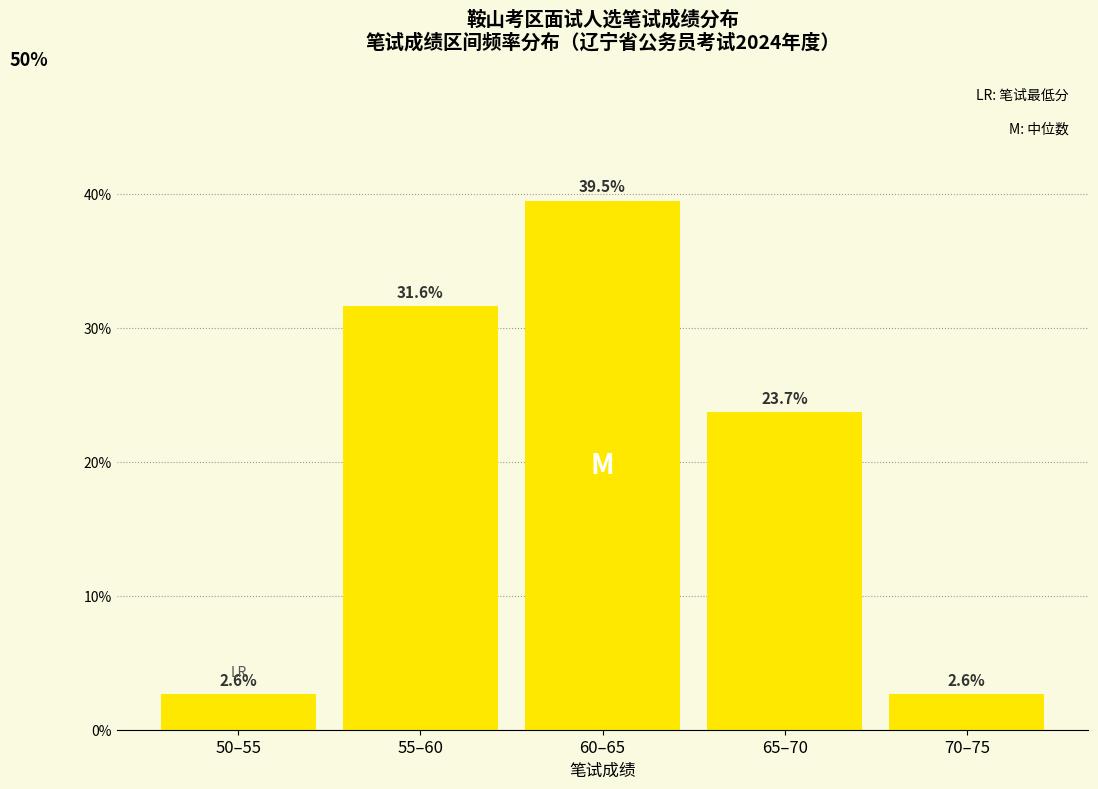

Does the chart contain any negative values?

No